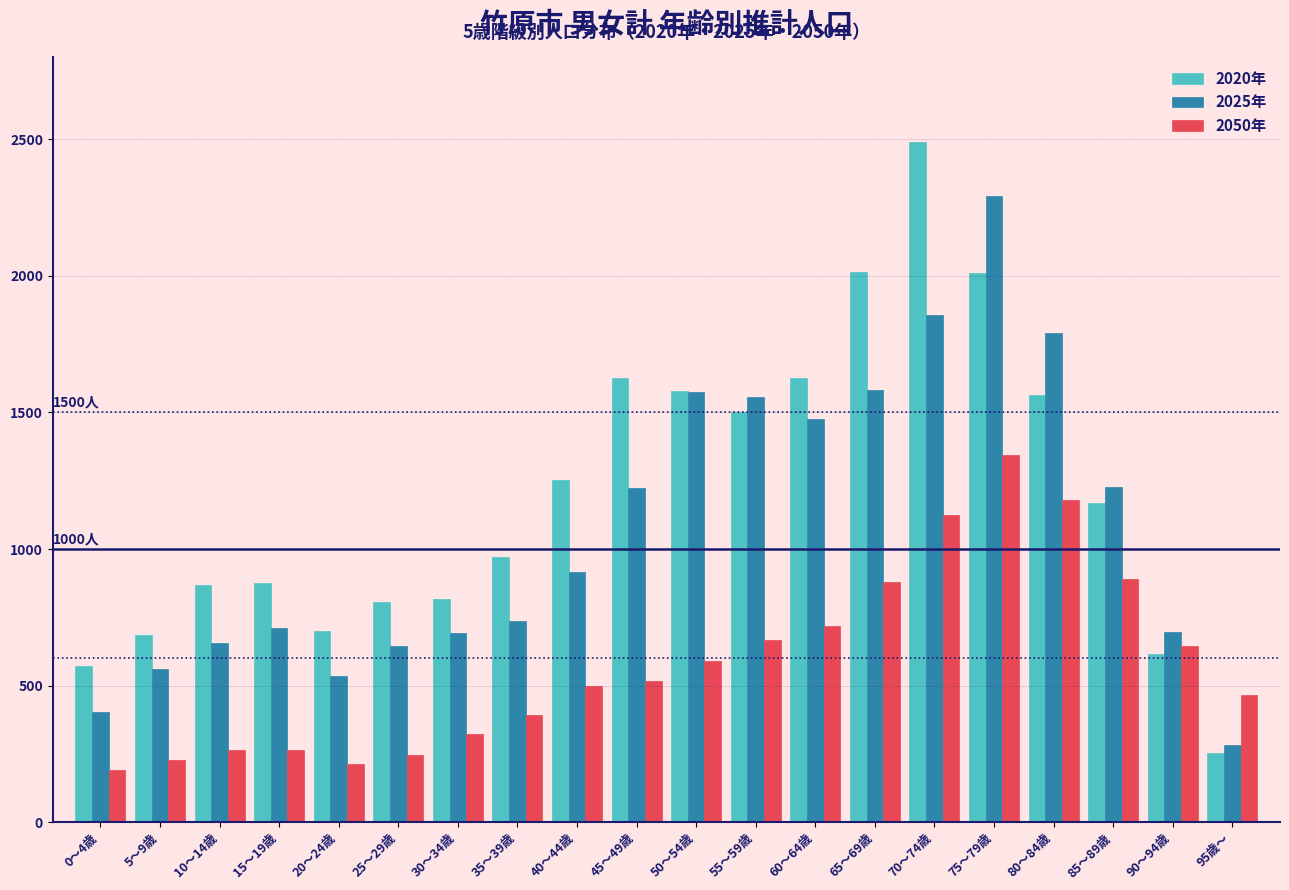

The value of 2025年 at 65～69歳 is 1582. True or false?

True